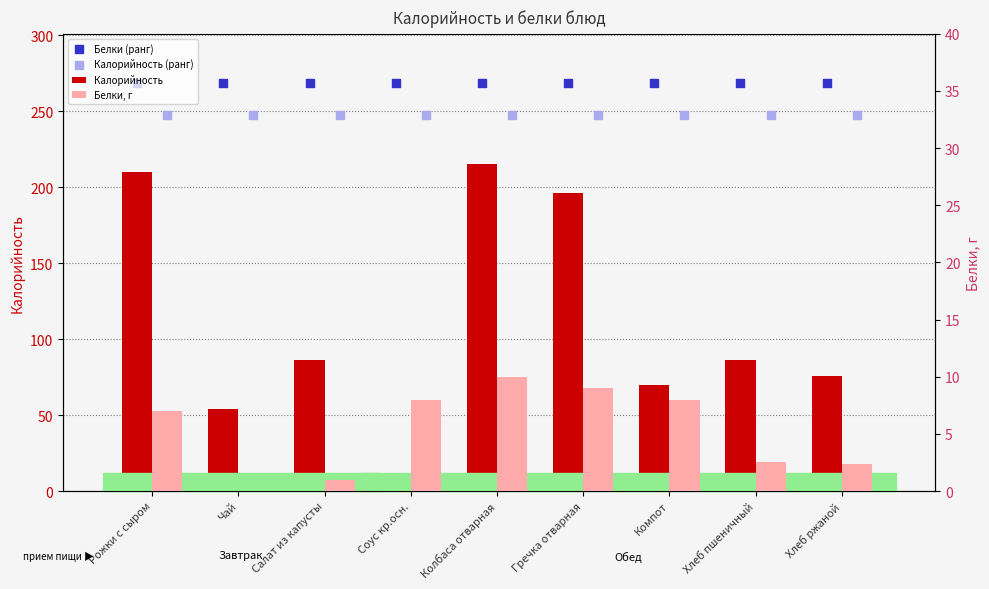

Is the value of Калорийность (ранг) at Хлеб ржаной greater than the value of Калорийность at Хлеб пшеничный?

Yes